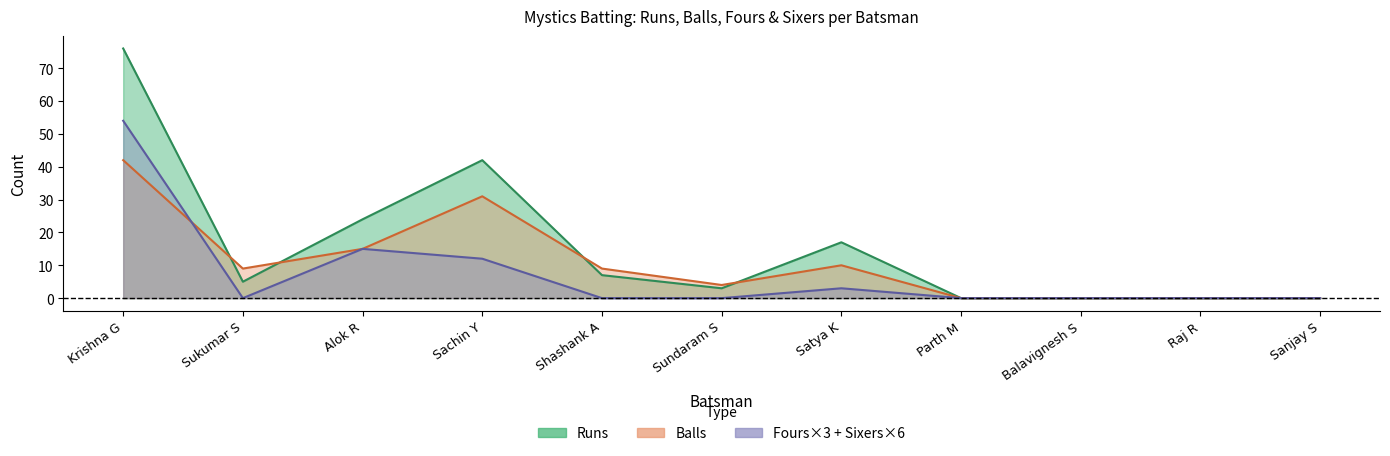

The Balls series shows 10 at Satya K. True or false?

True